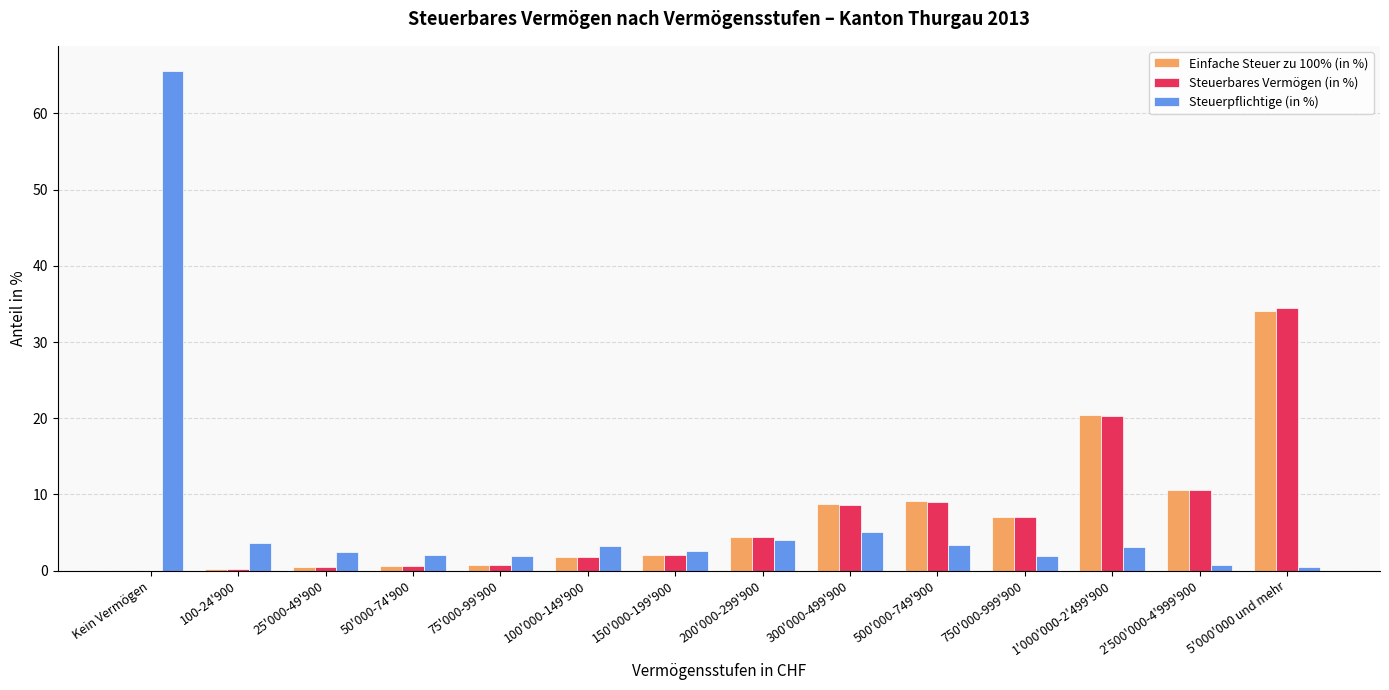

True or false: Steuerpflichtige (in %) has a value of 5.0 at 300'000-499'900.

True